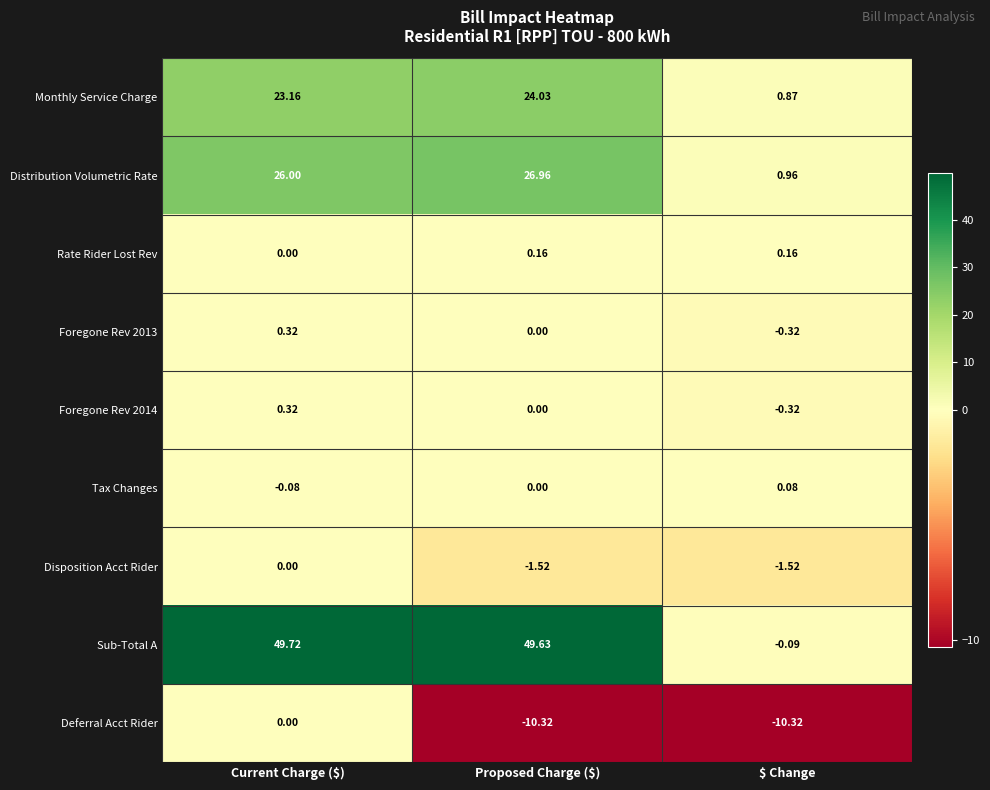

At which label is Sub-Total A closest to 24?

$ Change